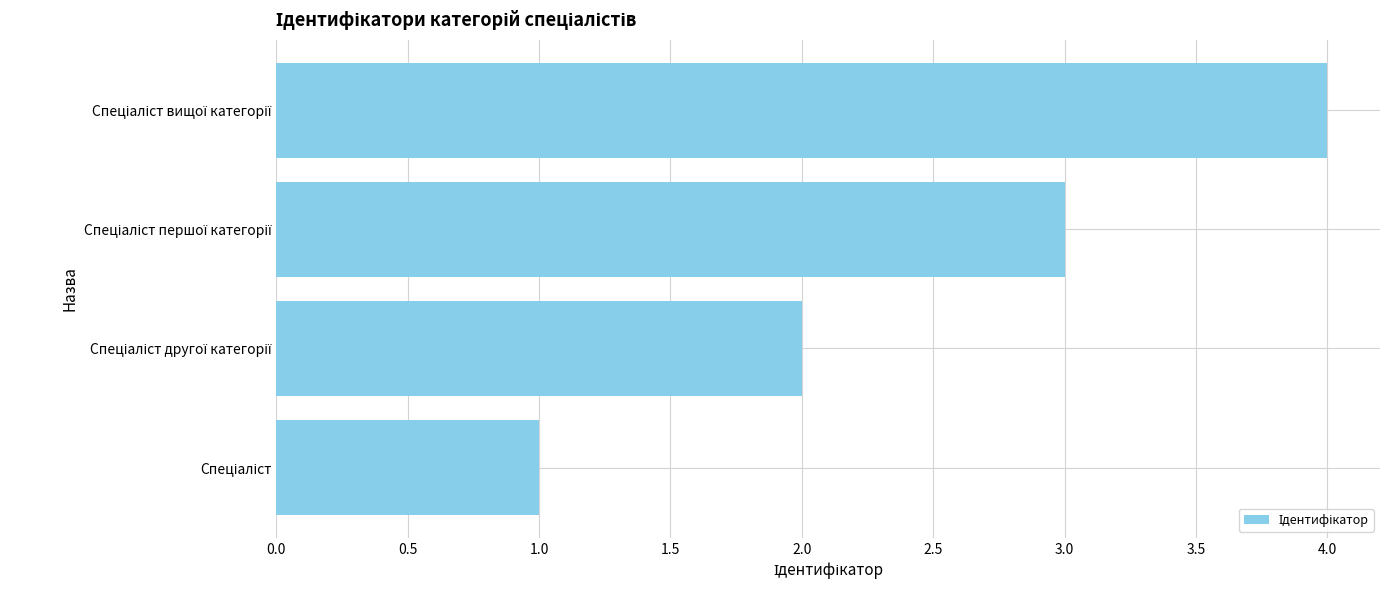

What is the sum of all values?

10